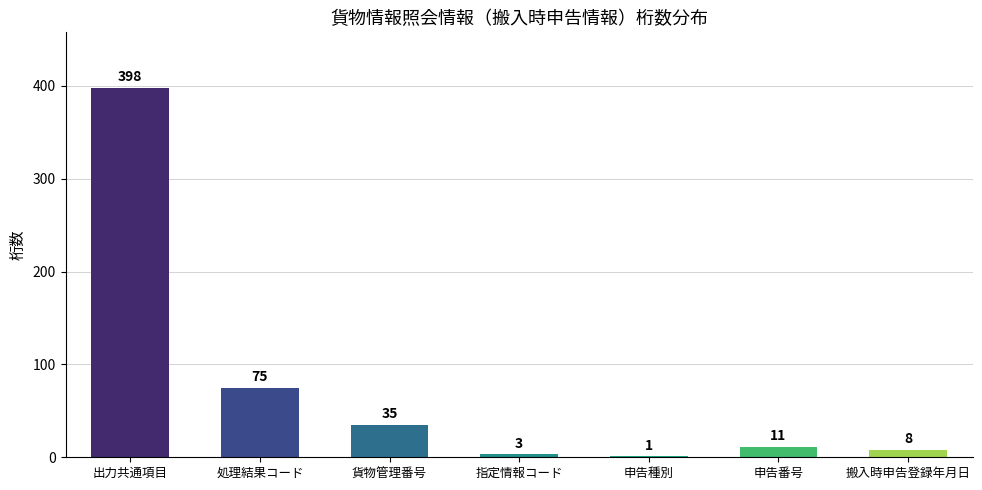

Which category has the highest value across all series?

出力共通項目